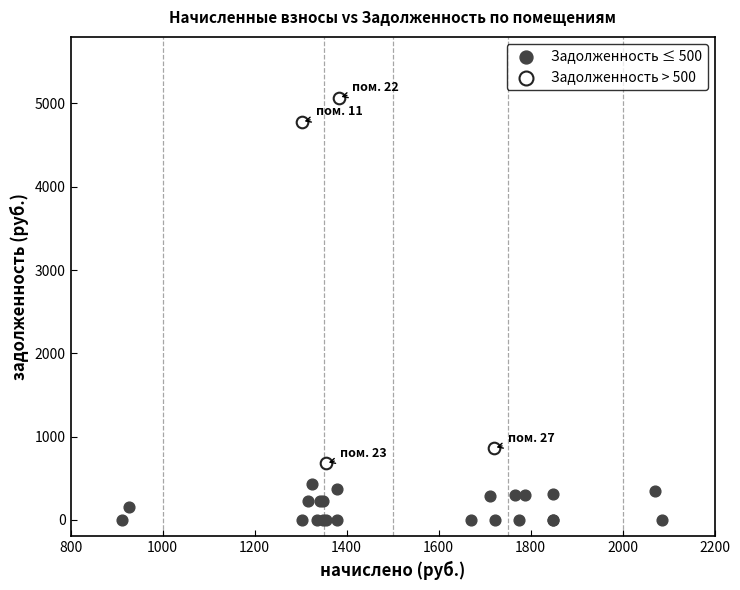

Which series reaches the minimum Y coordinate?

Задолженность ≤ 500